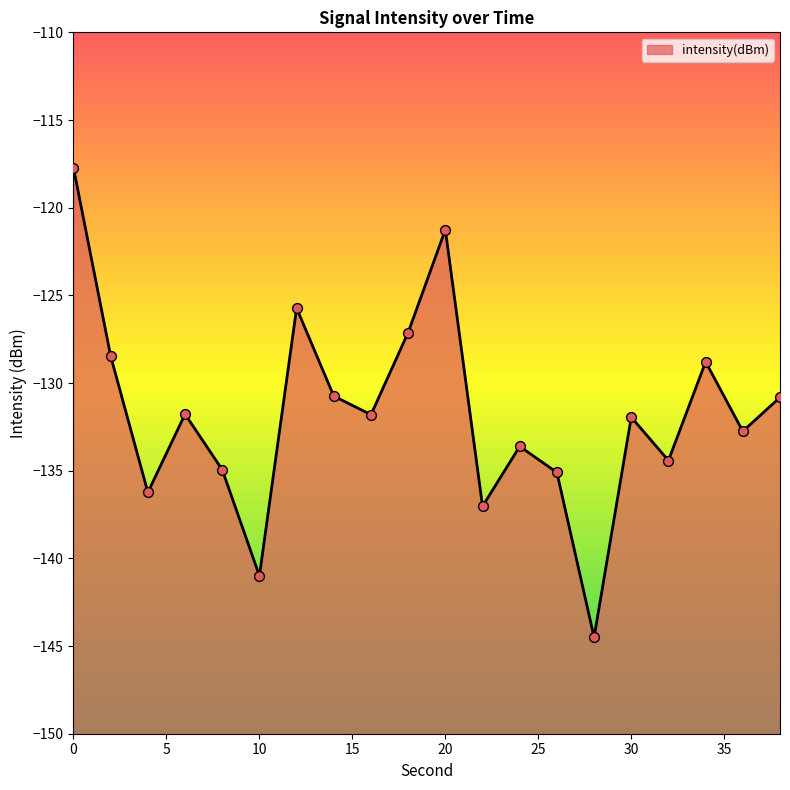

What is the change in value from 20 to 24?

-12.4